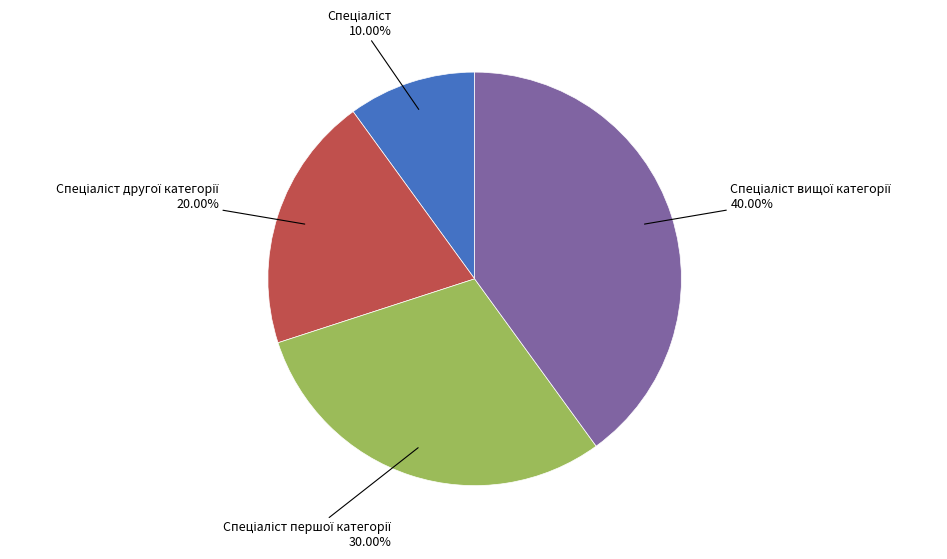

Is there a majority slice in this chart?

No